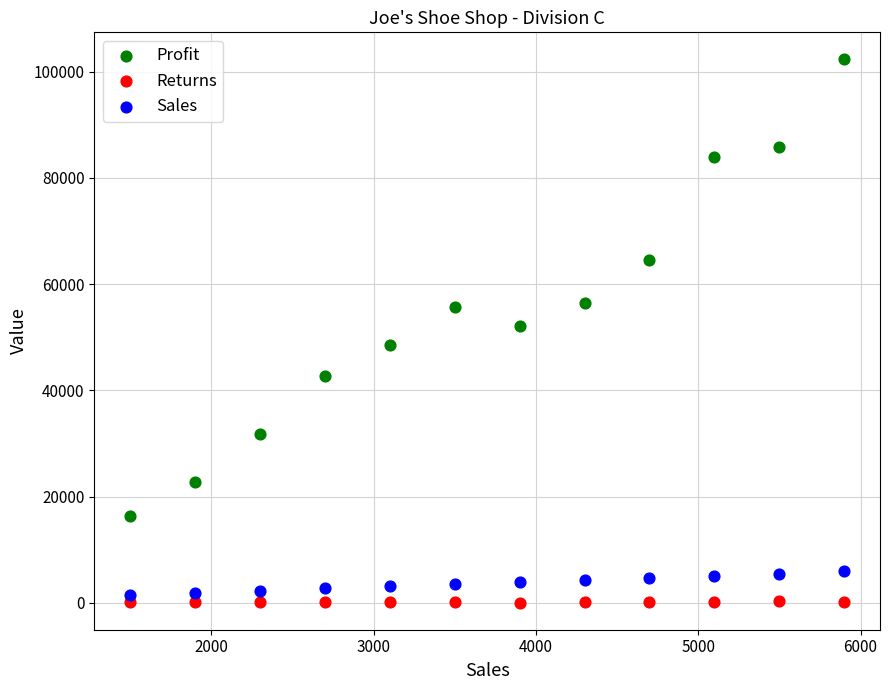

What are all the series names shown in the legend?

Profit, Returns, Sales